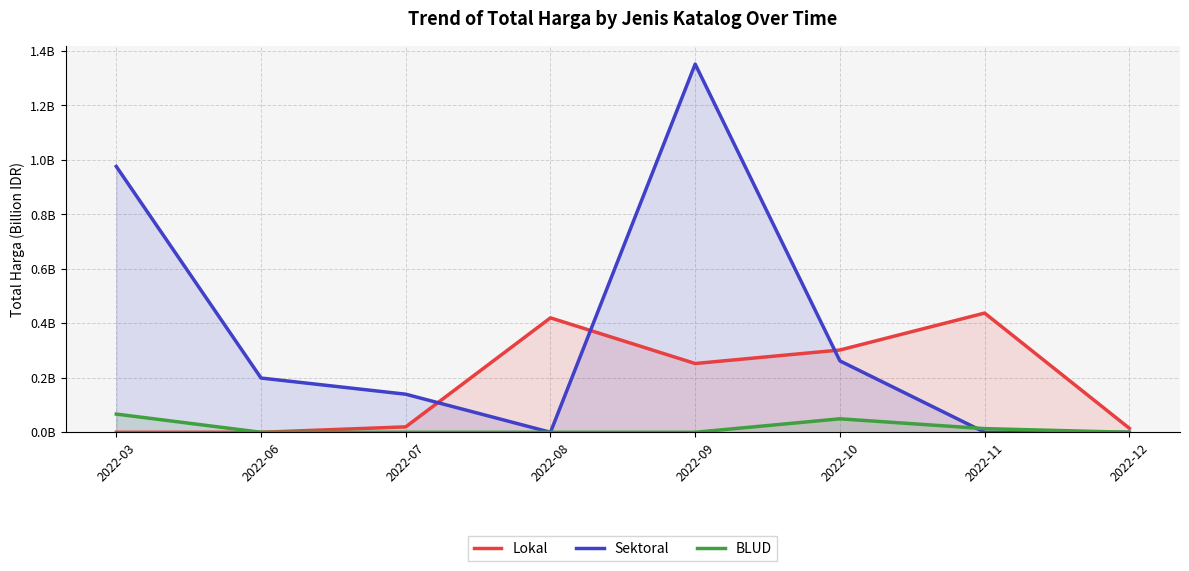

Where is the first local maximum for Sektoral?

2022-09